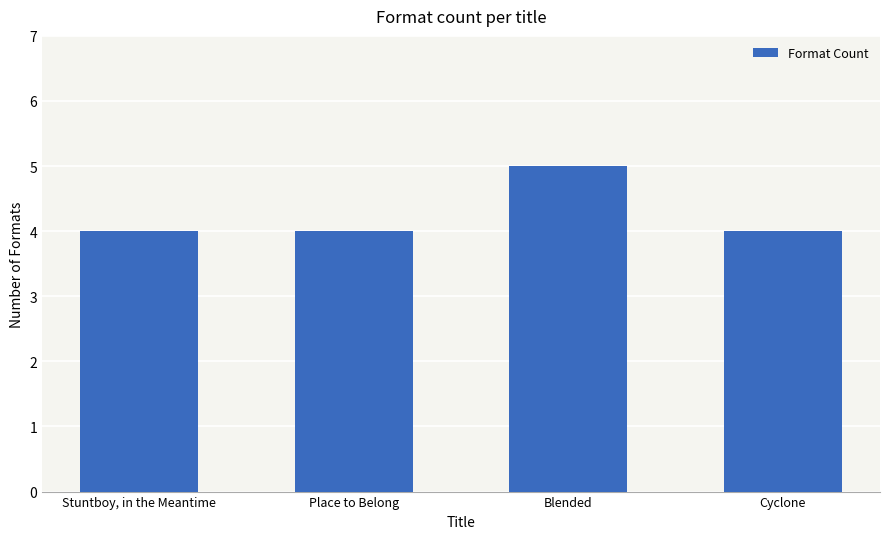

Reading left to right, list all the values displayed in this chart.

4	4	5	4